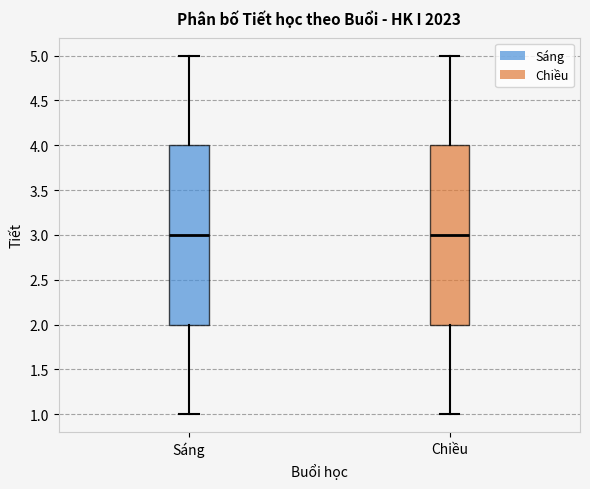

Reading left to right, read every box against the y-axis: the position of its median line, the range the box covers, and the ends of its whiskers. The values are not printed on the chart, so give them approximately, as read against the axis.

Sáng: median 3, box 2 to 4, whiskers 1 to 5
Chiều: median 3, box 2 to 4, whiskers 1 to 5